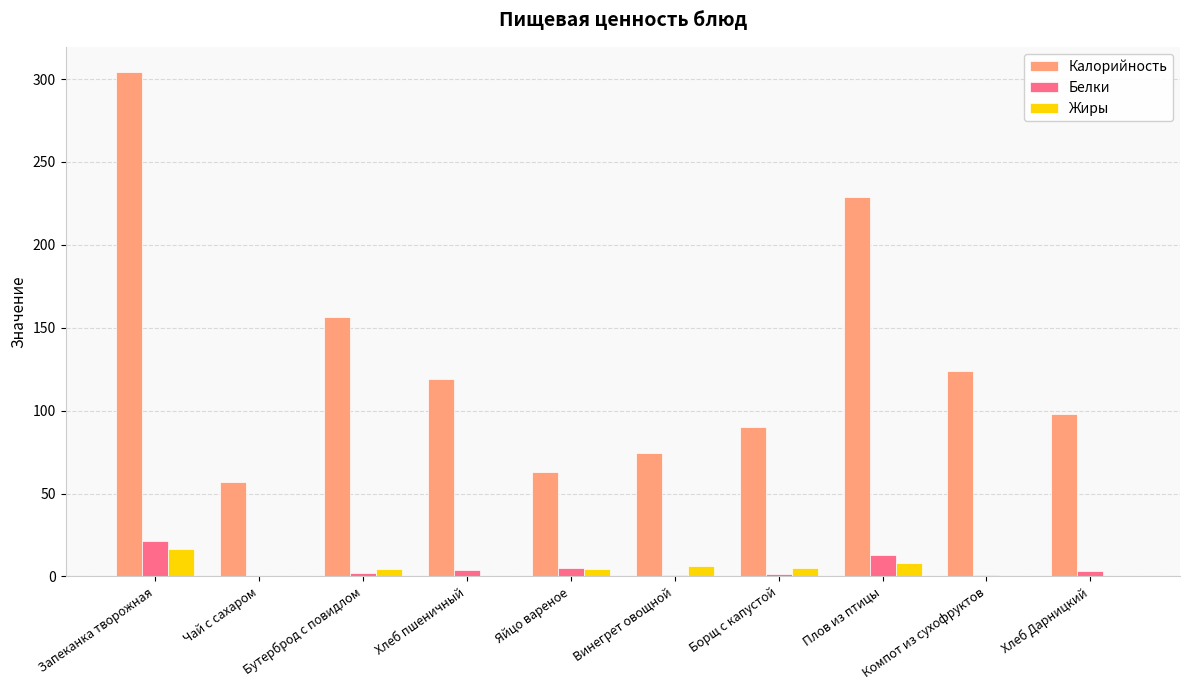

Between Плов из птицы and Хлеб Дарницкий, which series saw the biggest shift?

Калорийность